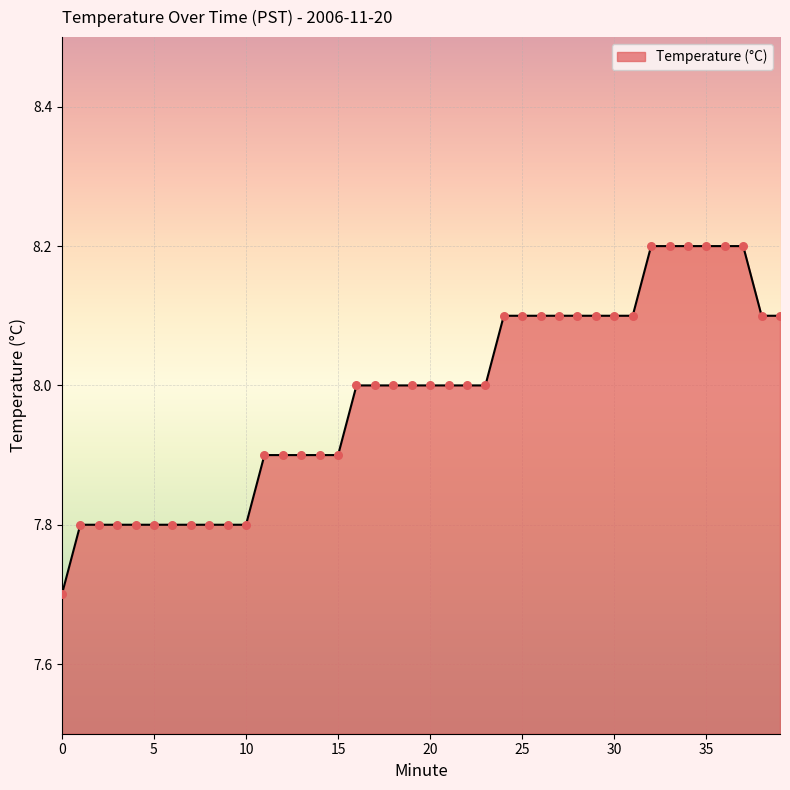

What is the maximum value shown in the chart?

8.2